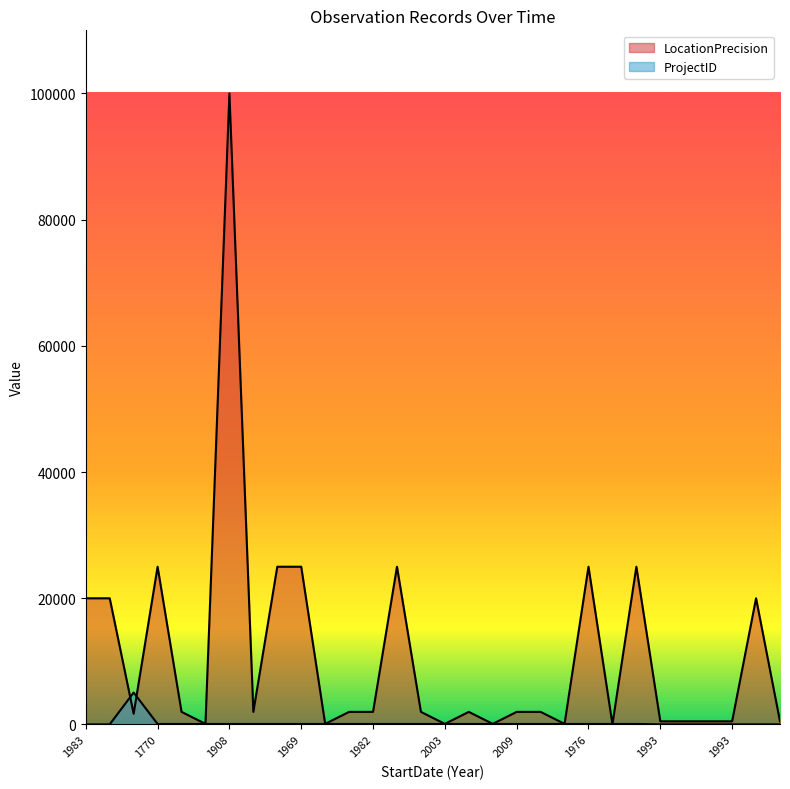

How many lines are shown in the chart?

2